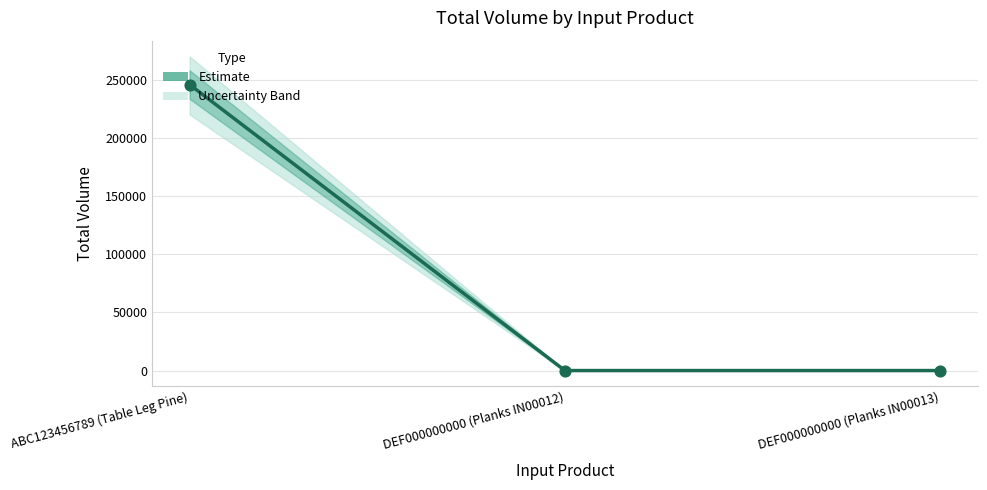

Between ABC123456789 (Table Leg Pine) and DEF000000000 (Planks IN00012), which is larger?

ABC123456789 (Table Leg Pine)